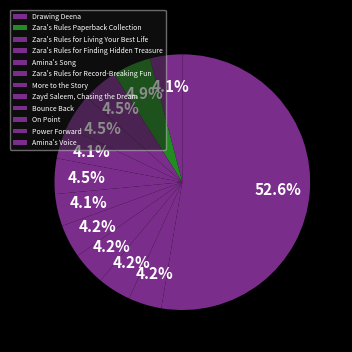

The Zara's Rules for Finding Hidden Treasure slice represents 10% of the pie. True or false?

False